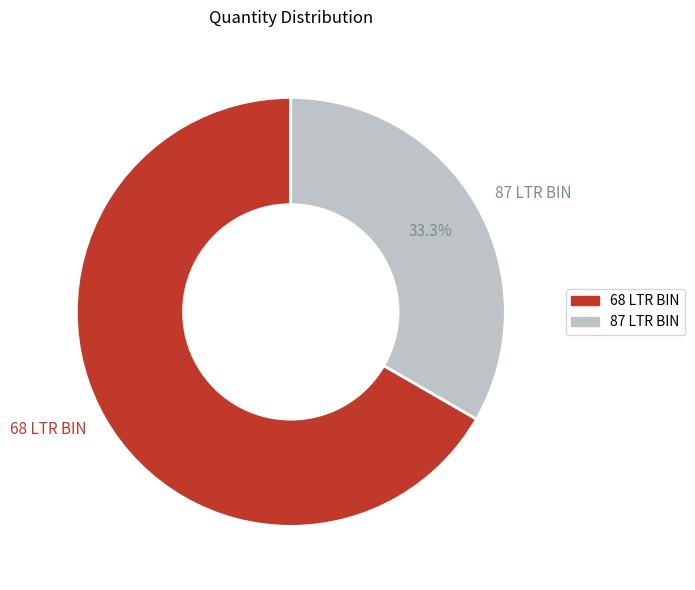

Is the sum of 87 LTR BIN and 68 LTR BIN greater than half?

Yes